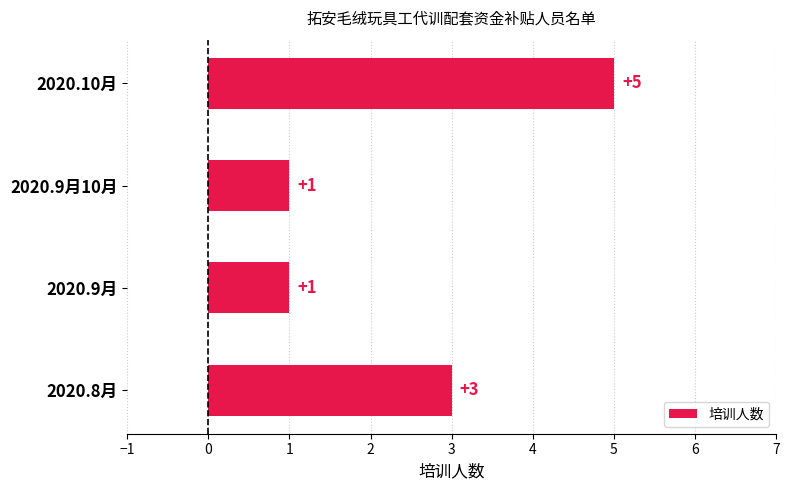

What is the difference between the maximum and minimum values?

4